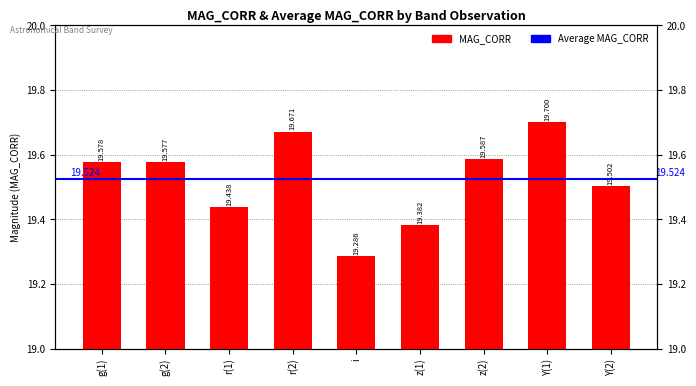

The chart shows a value of 19.3 at i. True or false?

True